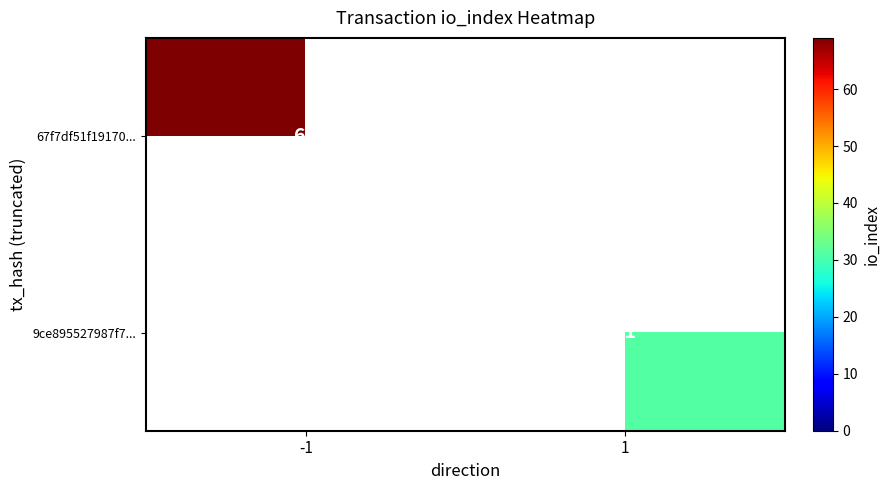

The value of 67f7df51f19170... at -1 is 69. True or false?

True